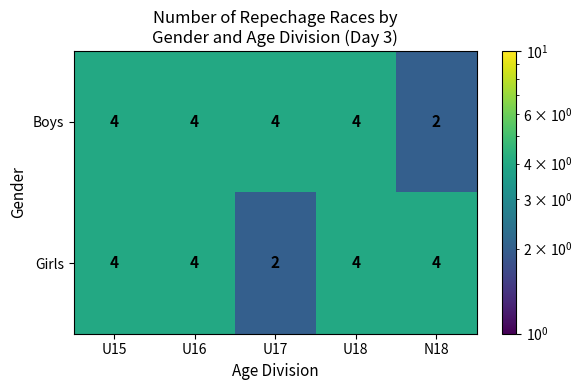

Is the value of Boys at U17 greater than the value of Girls at U17?

Yes